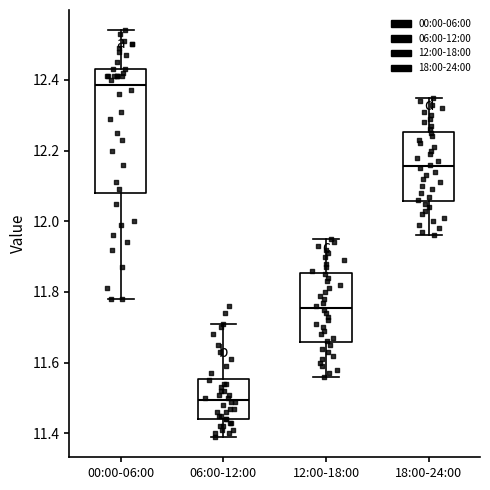

Comparing the boxes themselves (not the whiskers), which one is the tallest?

00:00-06:00